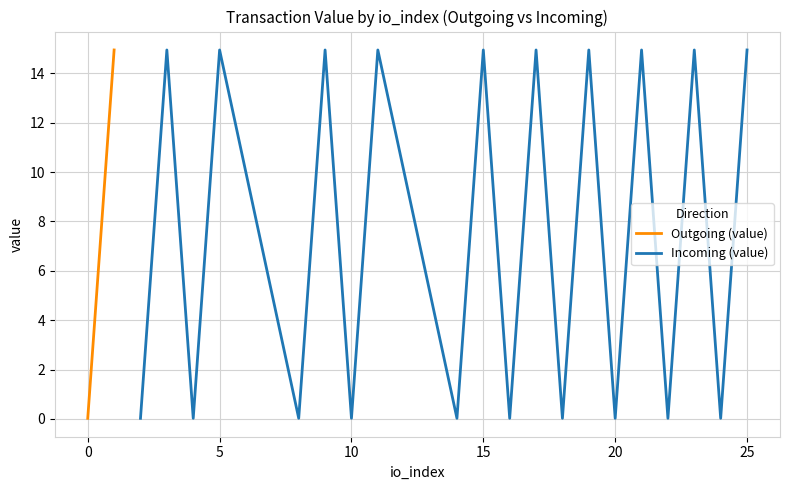

How many distinct data groups are displayed?

2